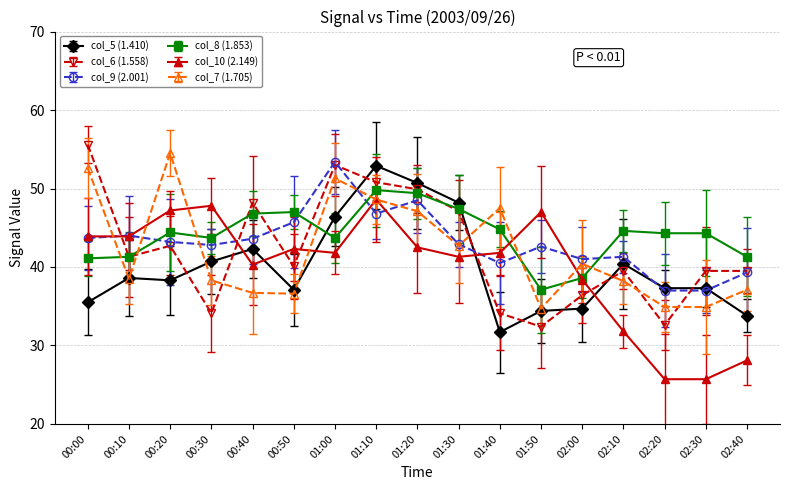

How many interior local peaks does the col_8 (1.853) series have?

4